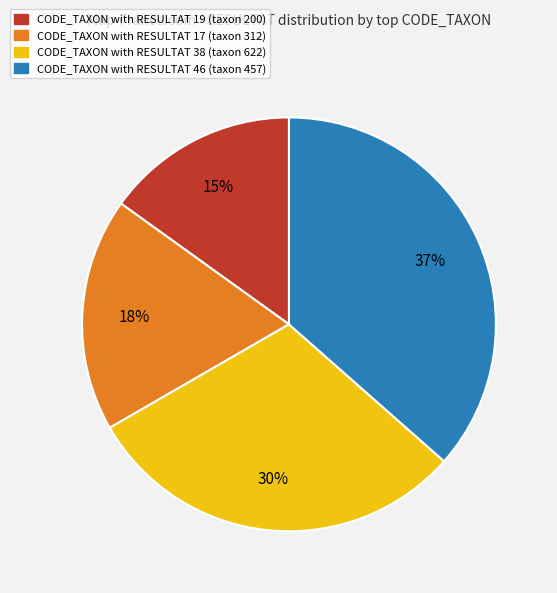

To the nearest percent, what is the average slice percentage?

25%